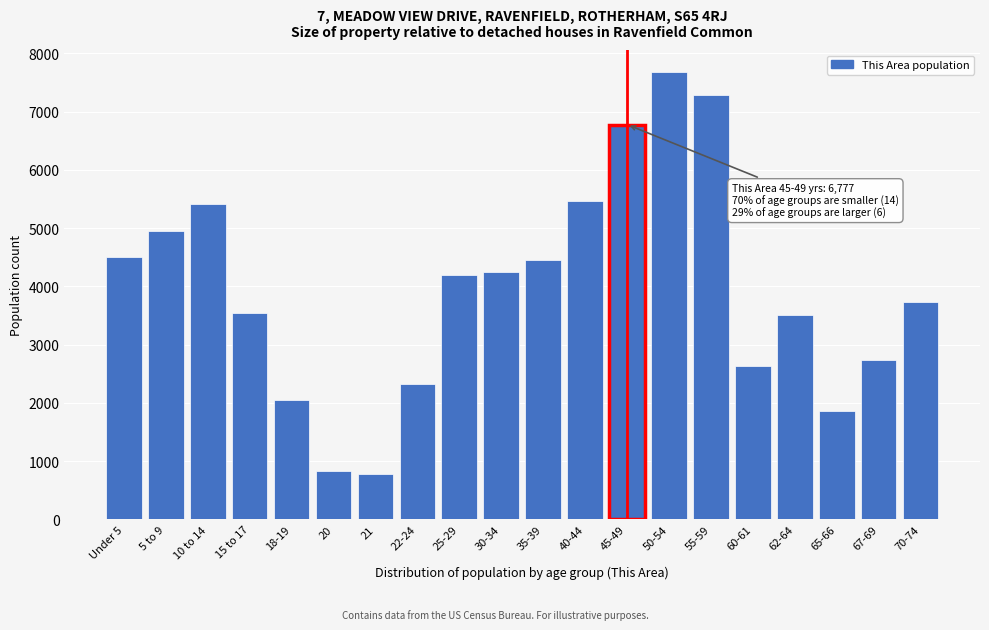

What is the smallest value displayed?

785